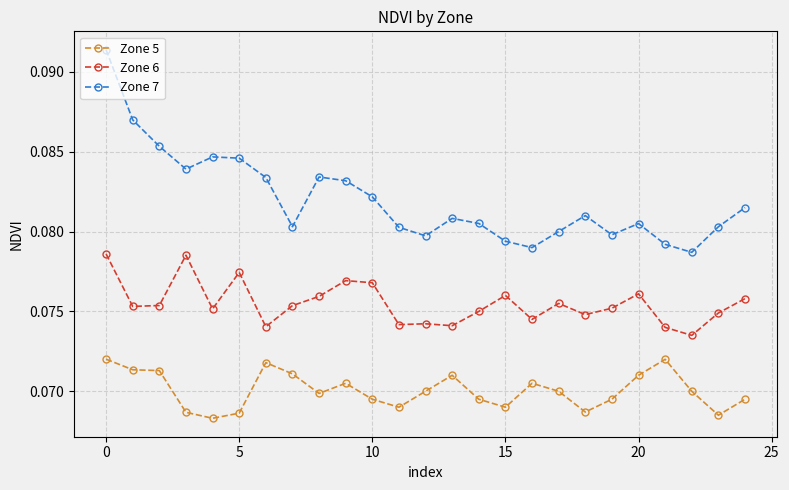

True or false: Zone 6 has more than 2 interior local peaks.

True